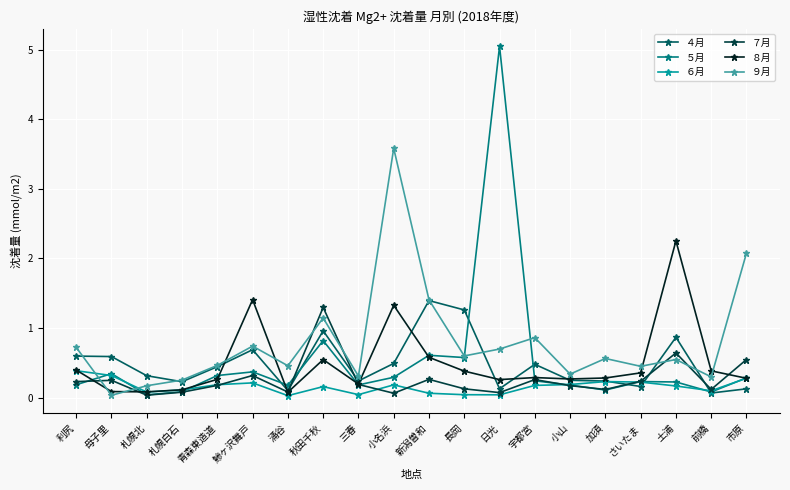

Which series changed the most between 新潟曽和 and さいたま?

４月